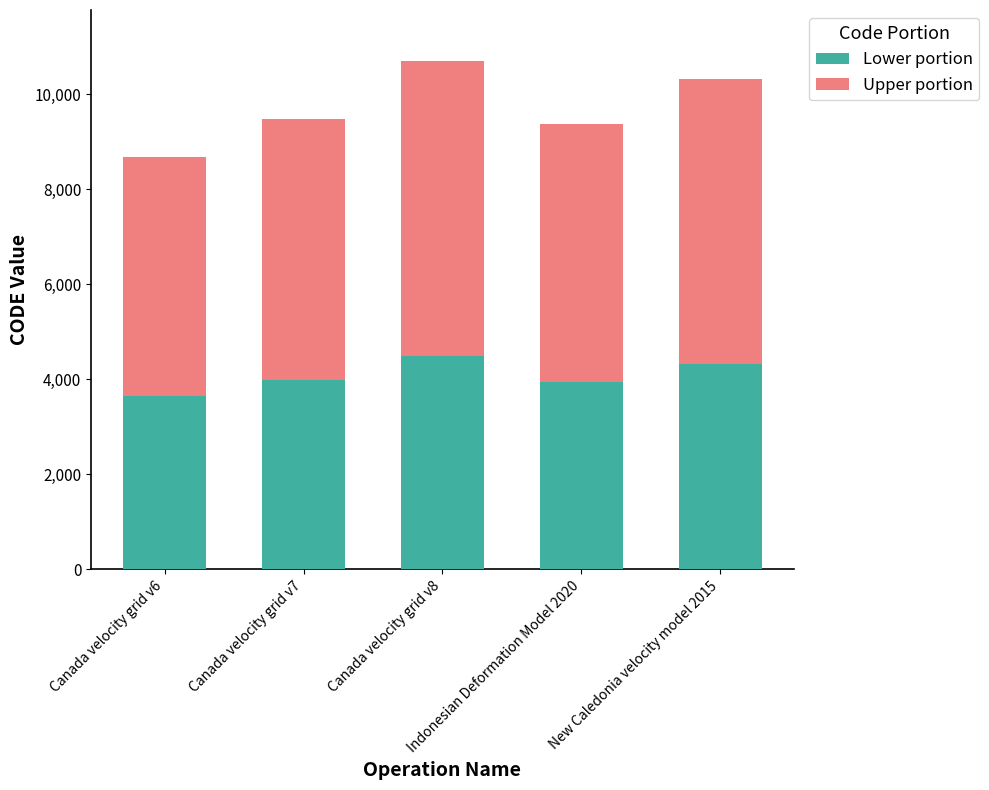

What is the maximum value for Lower portion?

4496